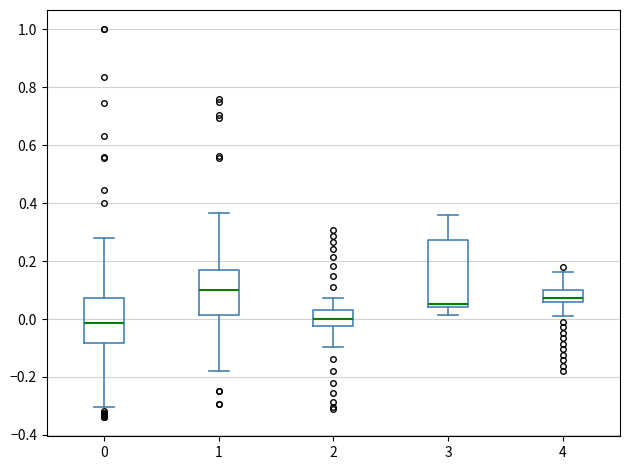

Where is the lower edge of the box at x = 4 on the y-axis? The values are not printed on the chart, so give them approximately, as read against the axis.

0.06